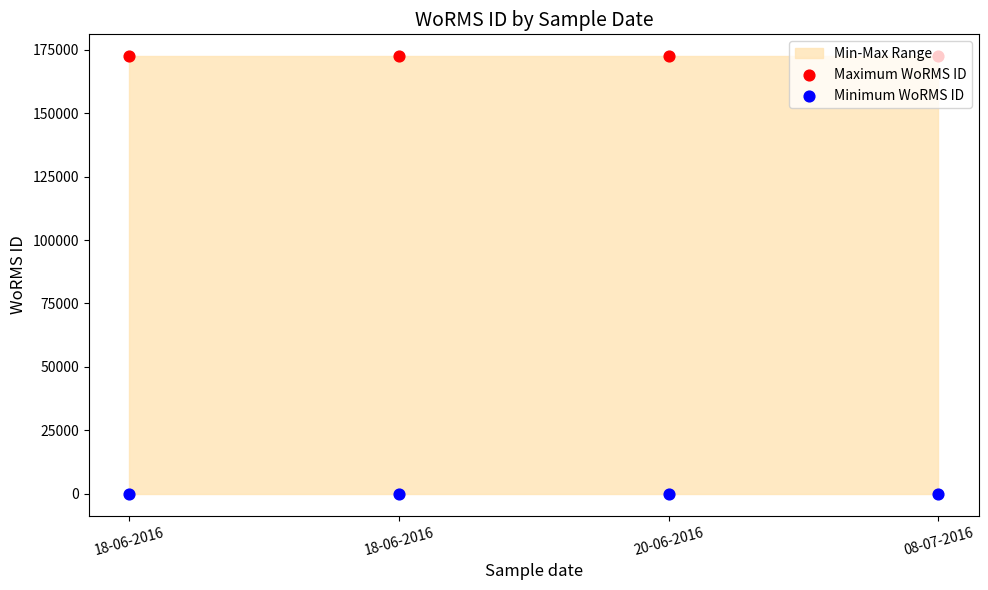

What is the total value across all series at 08-07-2016?

172418